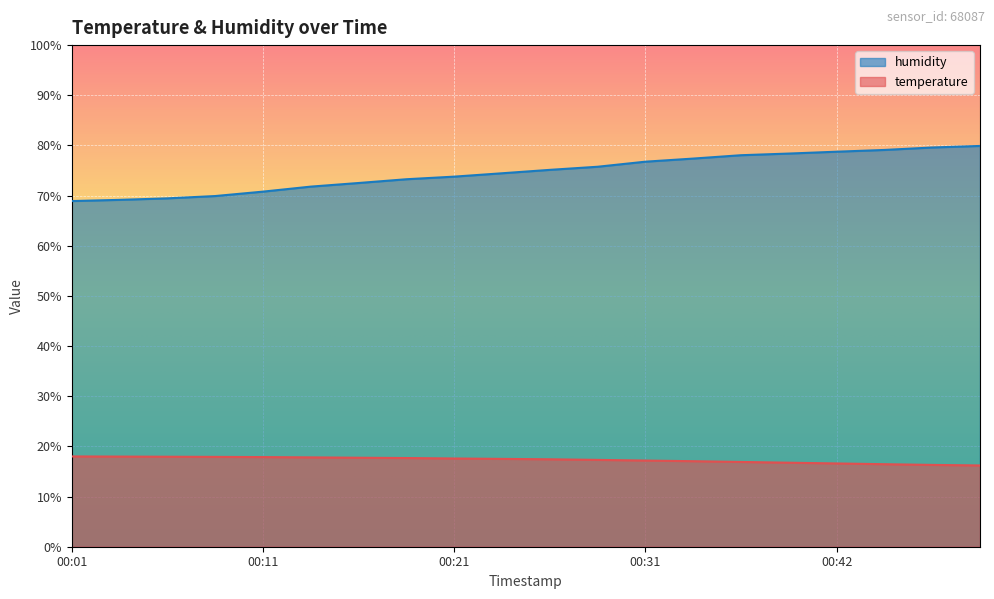

True or false: temperature has a value of 28.9 at 00:26.

False